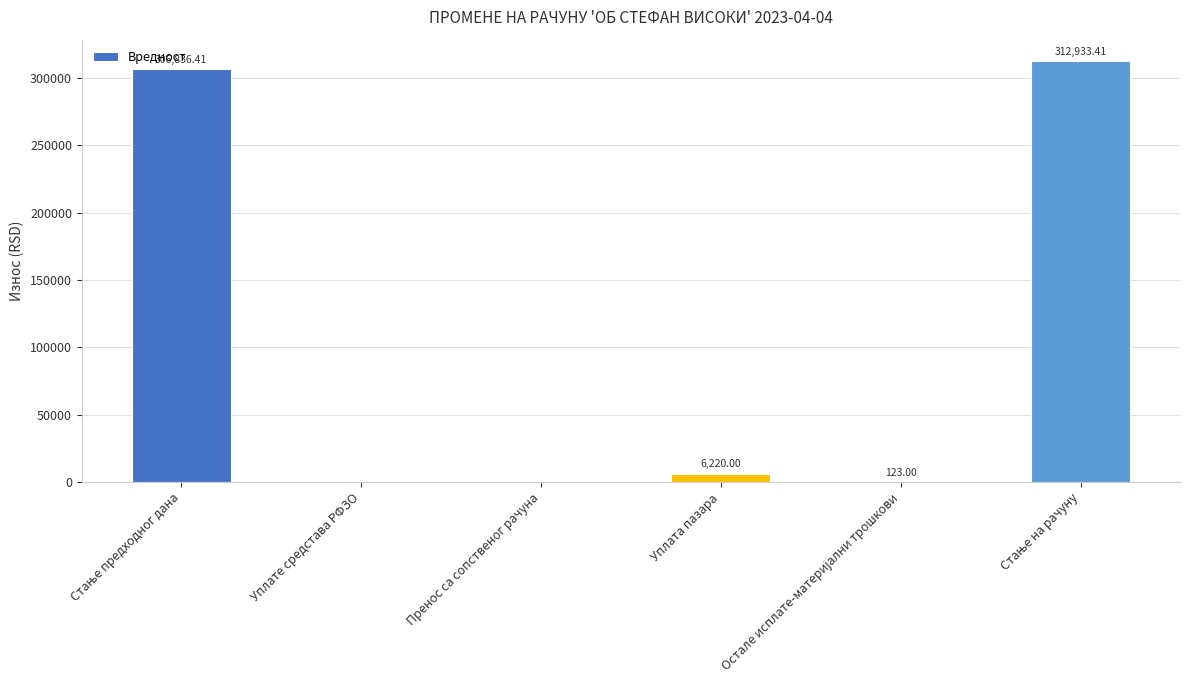

Are the bars horizontal?

No